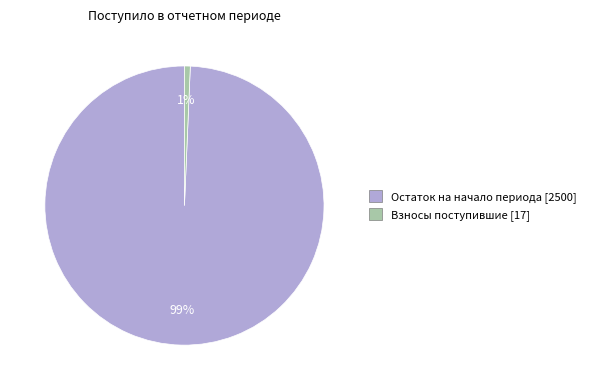

The Остаток на начало периода [2500] slice represents 93% of the pie. True or false?

False